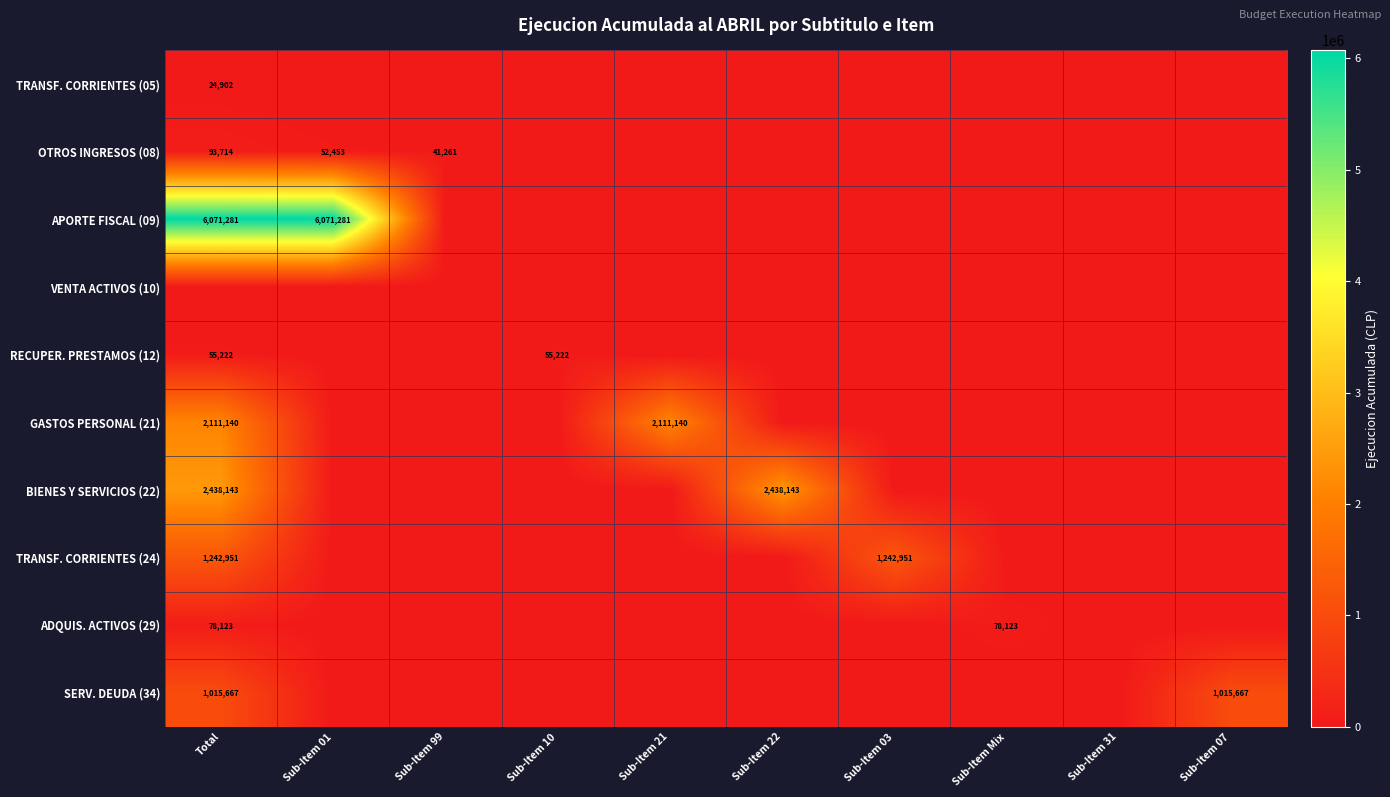

How many distinct data groups are displayed?

10